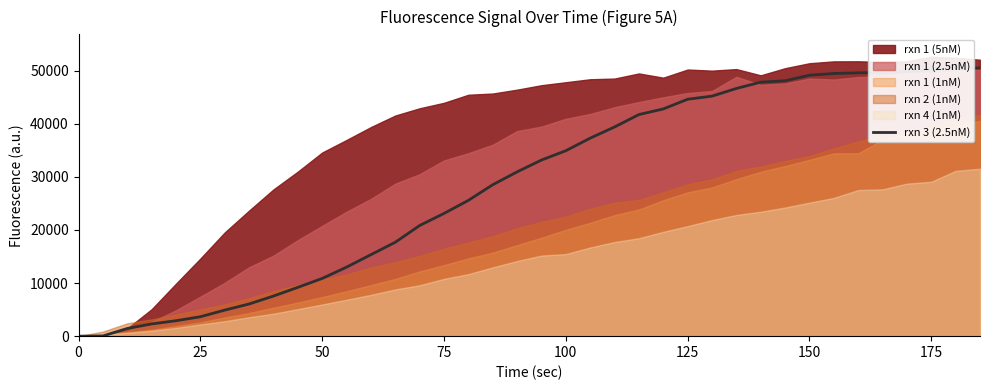

What is the difference between the maximum and minimum values?

50593